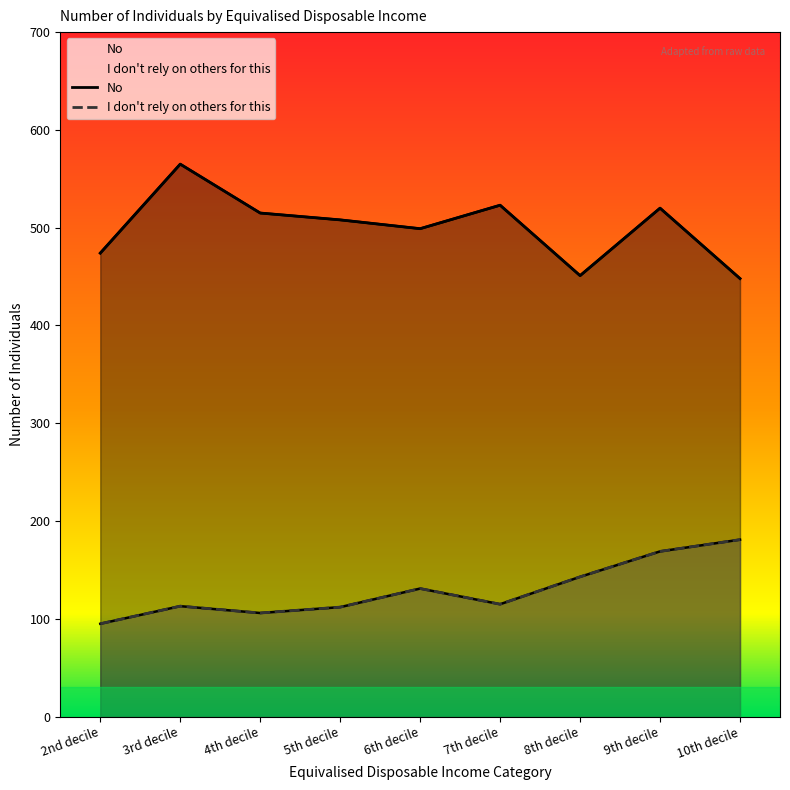

Which label corresponds to the smallest value in the chart?

2nd decile